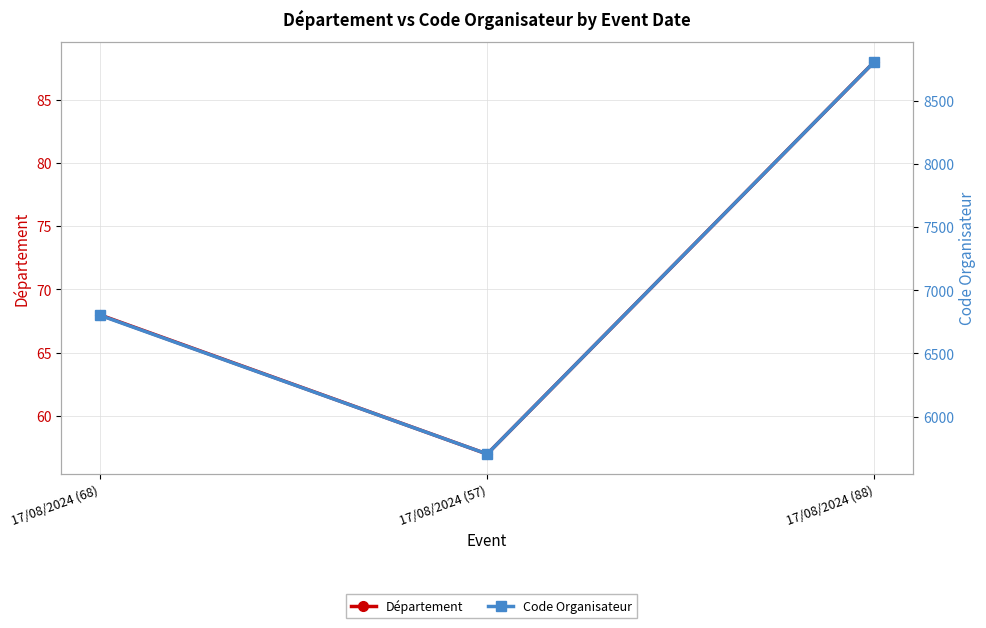

Which series changed the most between 17/08/2024 (68) and 17/08/2024 (57)?

Code Organisateur